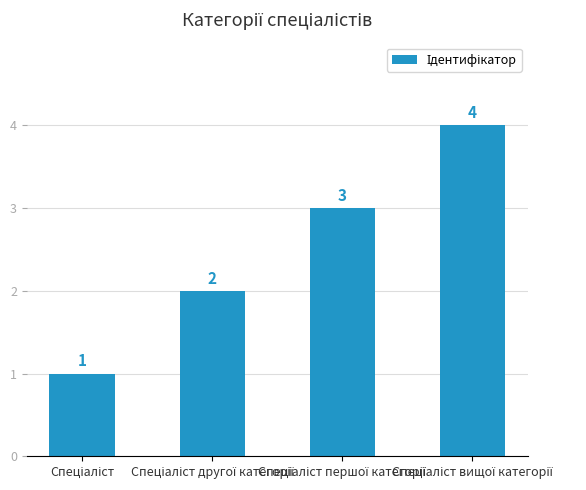

What is the difference between the maximum and minimum values?

3